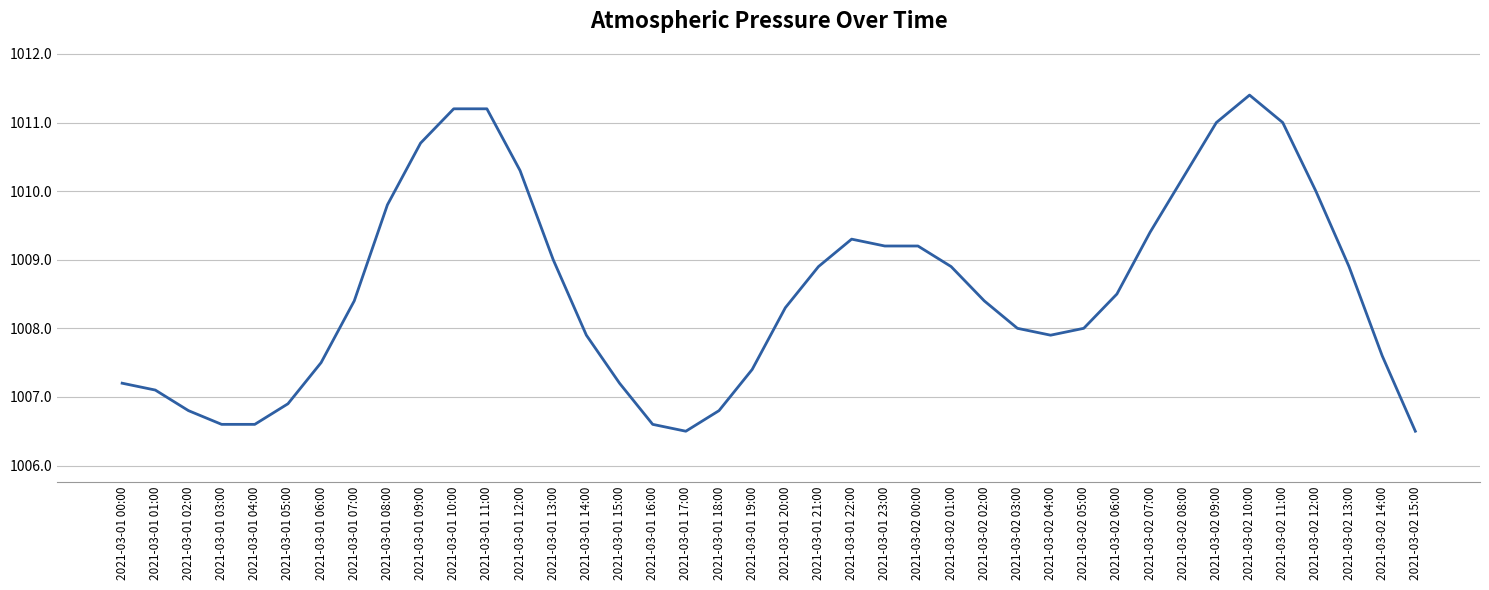

Reading right to left, what are all the values shown in this chart?

2021-03-02 15:00=1006.5	2021-03-02 14:00=1007.6	2021-03-02 13:00=1008.9	2021-03-02 12:00=1010.0	2021-03-02 11:00=1011.0	2021-03-02 10:00=1011.4	2021-03-02 09:00=1011.0	2021-03-02 08:00=1010.2	2021-03-02 07:00=1009.4	2021-03-02 06:00=1008.5	2021-03-02 05:00=1008.0	2021-03-02 04:00=1007.9	2021-03-02 03:00=1008.0	2021-03-02 02:00=1008.4	2021-03-02 01:00=1008.9	2021-03-02 00:00=1009.2	2021-03-01 23:00=1009.2	2021-03-01 22:00=1009.3	2021-03-01 21:00=1008.9	2021-03-01 20:00=1008.3	2021-03-01 19:00=1007.4	2021-03-01 18:00=1006.8	2021-03-01 17:00=1006.5	2021-03-01 16:00=1006.6	2021-03-01 15:00=1007.2	2021-03-01 14:00=1007.9	2021-03-01 13:00=1009.0	2021-03-01 12:00=1010.3	2021-03-01 11:00=1011.2	2021-03-01 10:00=1011.2	2021-03-01 09:00=1010.7	2021-03-01 08:00=1009.8	2021-03-01 07:00=1008.4	2021-03-01 06:00=1007.5	2021-03-01 05:00=1006.9	2021-03-01 04:00=1006.6	2021-03-01 03:00=1006.6	2021-03-01 02:00=1006.8	2021-03-01 01:00=1007.1	2021-03-01 00:00=1007.2